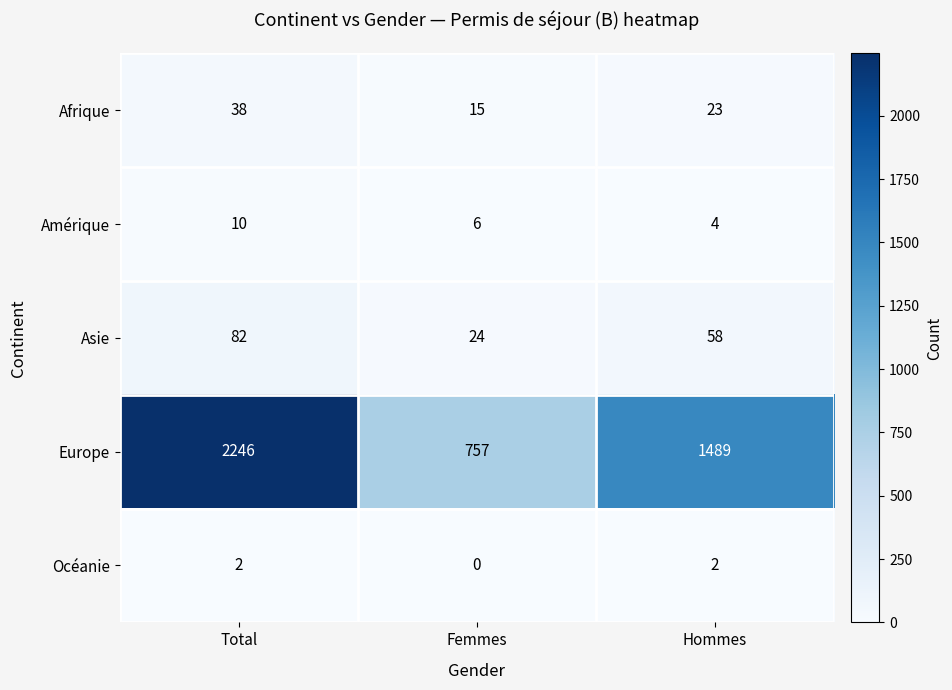

What is the sum of the Europe values at Femmes and Hommes?

2246